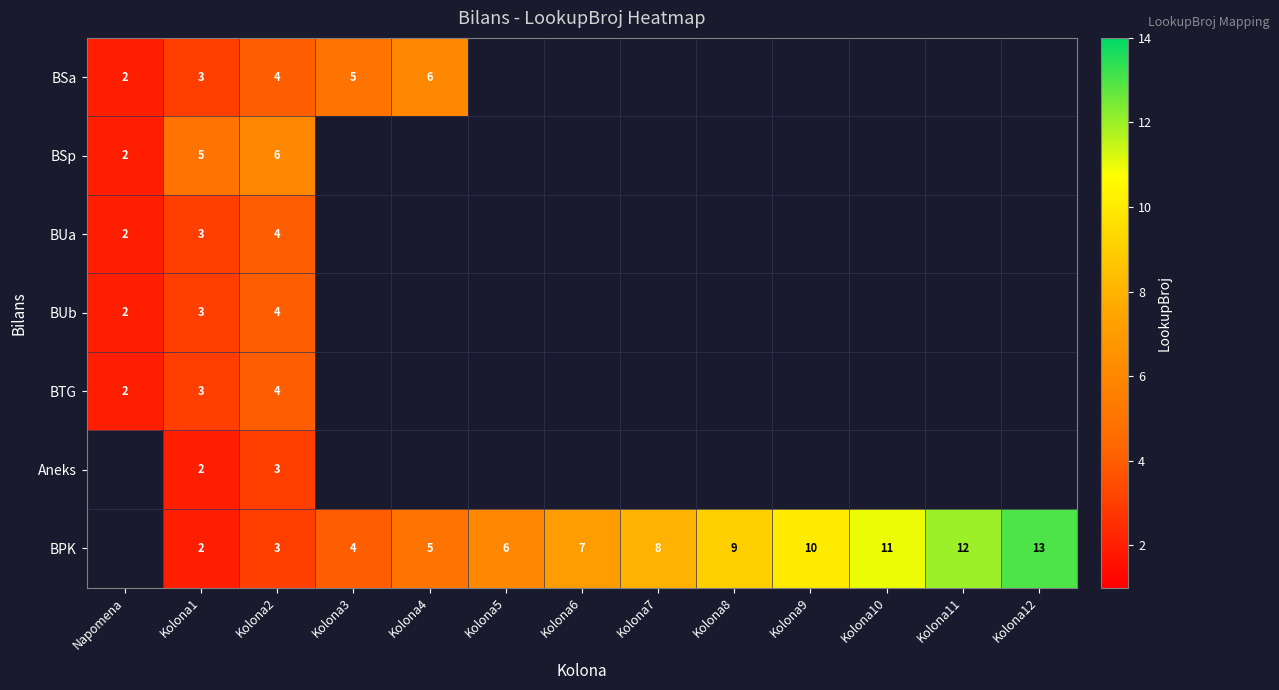

True or false: BTG has a value of 4 at Kolona2.

True